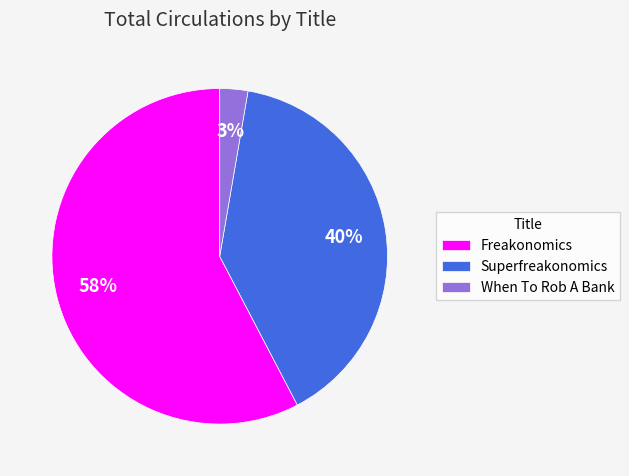

To the nearest percent, what percentage of the pie is Superfreakonomics?

40%